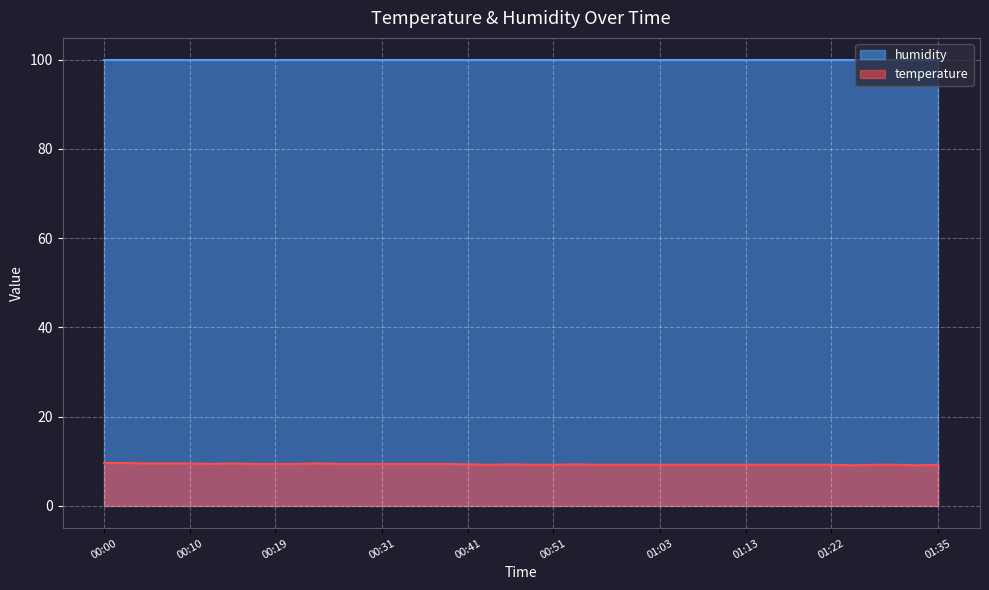

The value at 00:56 is 14.9. True or false?

False